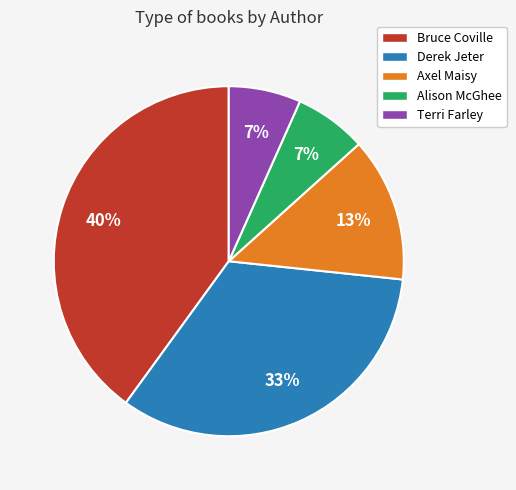

To the nearest percent, what is the average slice percentage?

20%